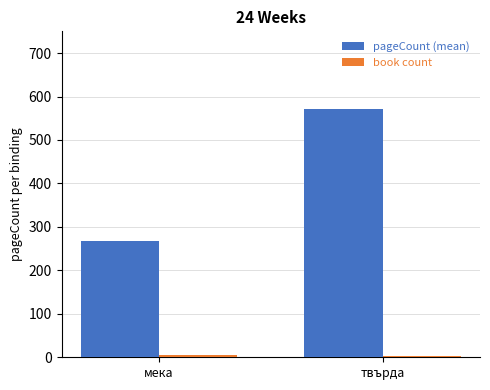

What is the difference between the maximum and minimum values in the pageCount (mean) series?

303.5